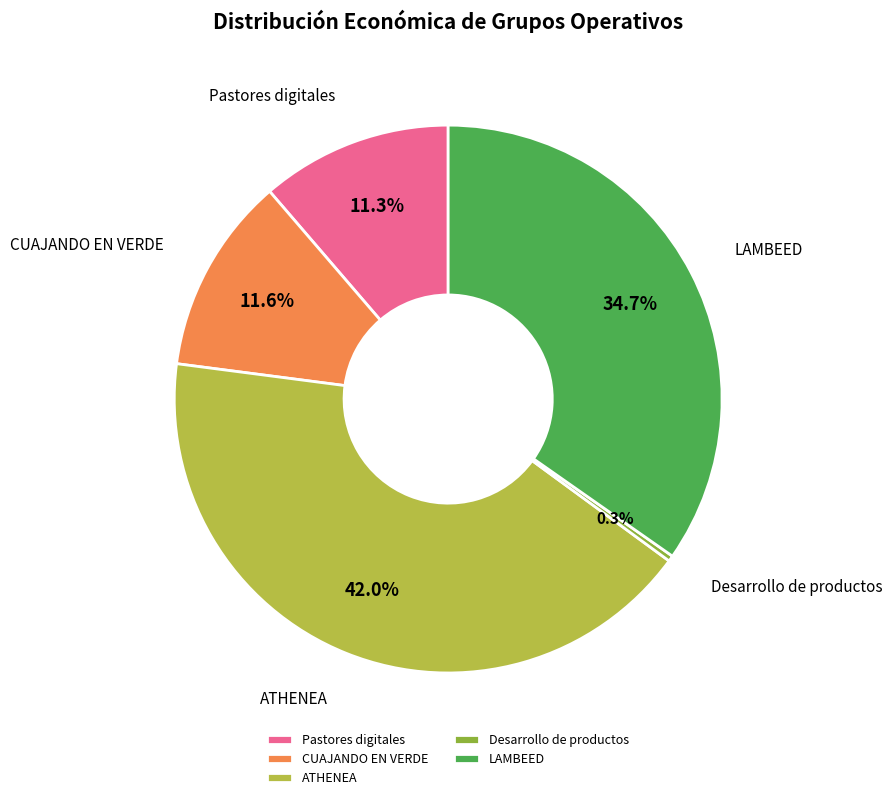

What percentage do CUAJANDO EN VERDE and Pastores digitales together represent?

22.9%